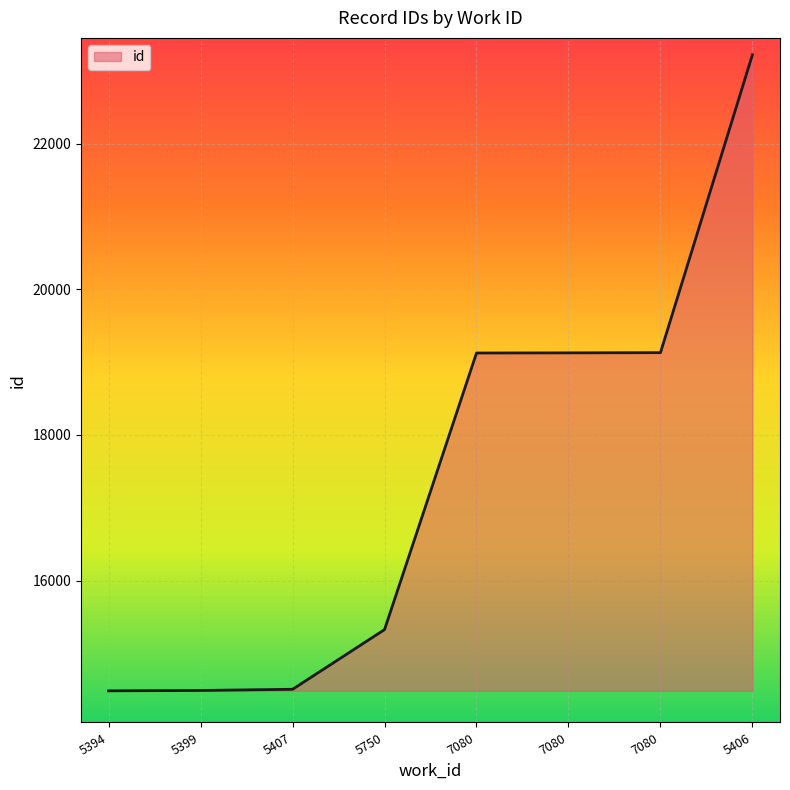

How many lines are shown in the chart?

1